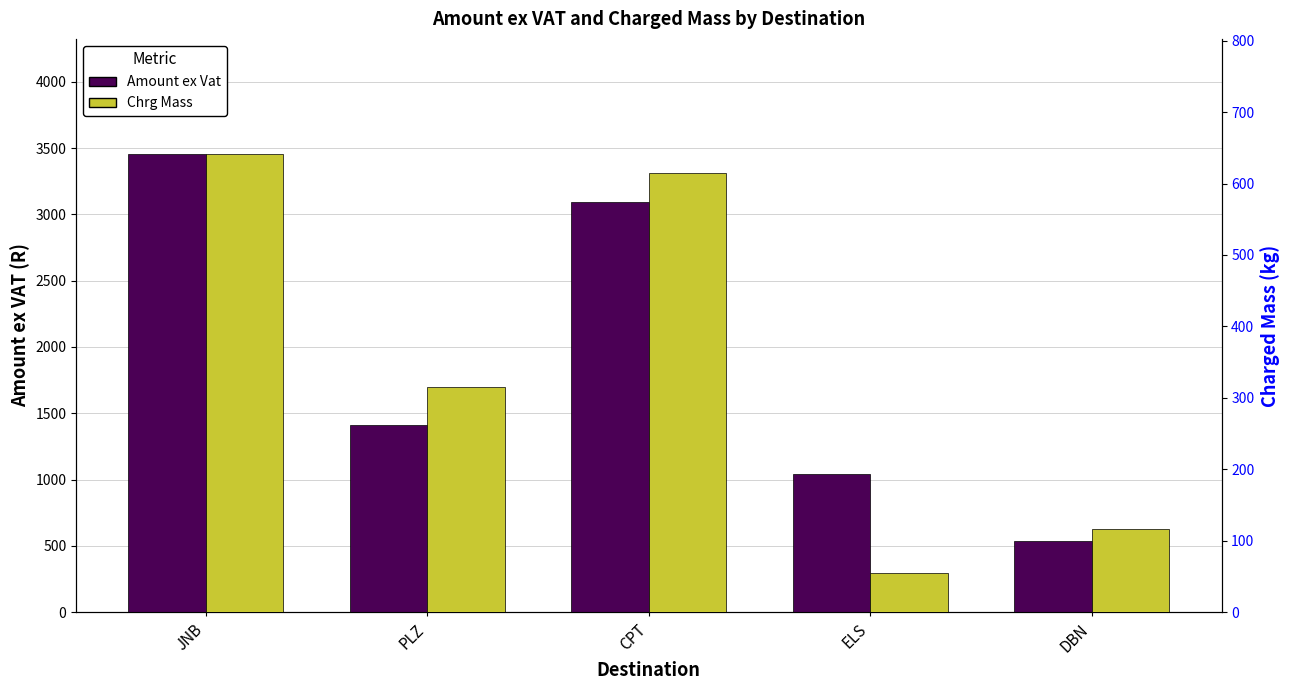

Rank the series at CPT from lowest to highest value.

Chrg Mass, Amount ex Vat